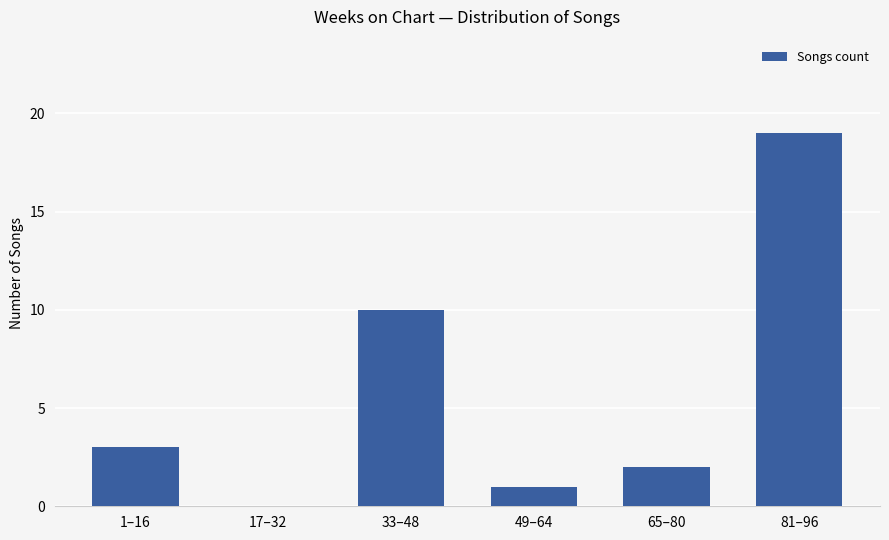

What is the change in value from 33–48 to 65–80?

-8